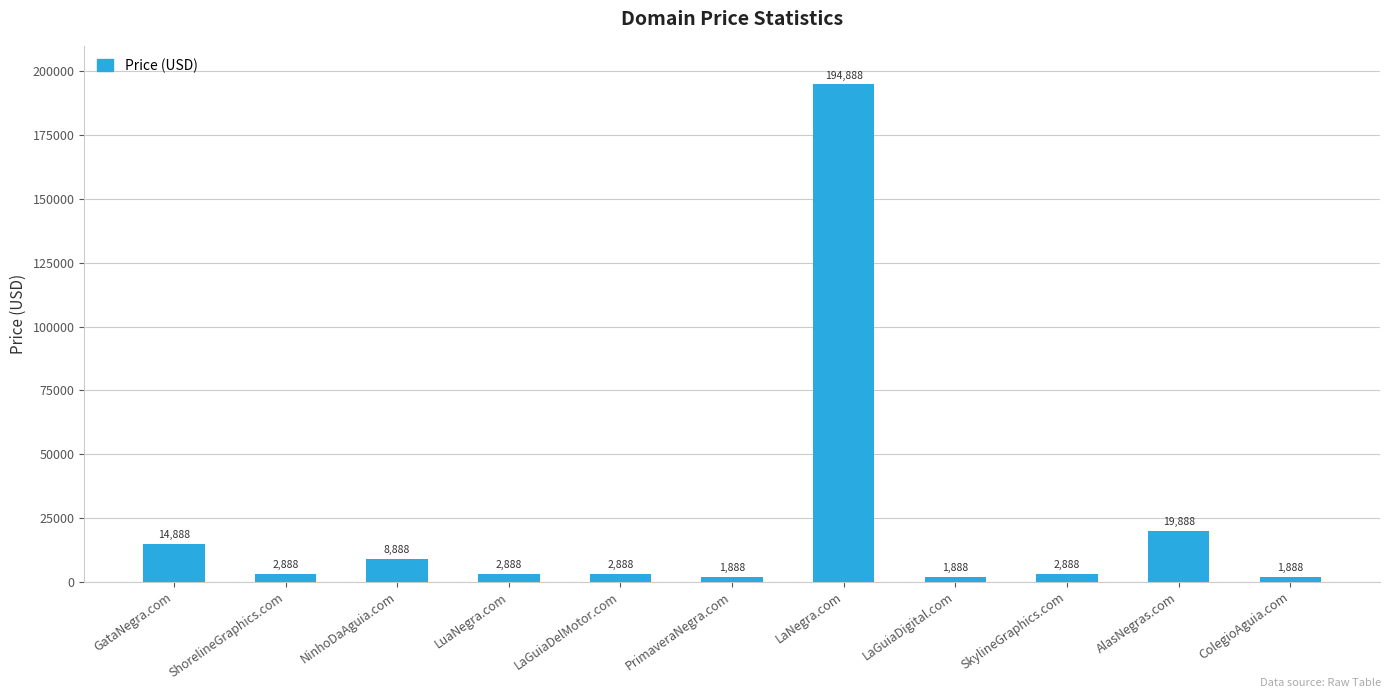

Is it true that the value at GataNegra.com is 14888?

True